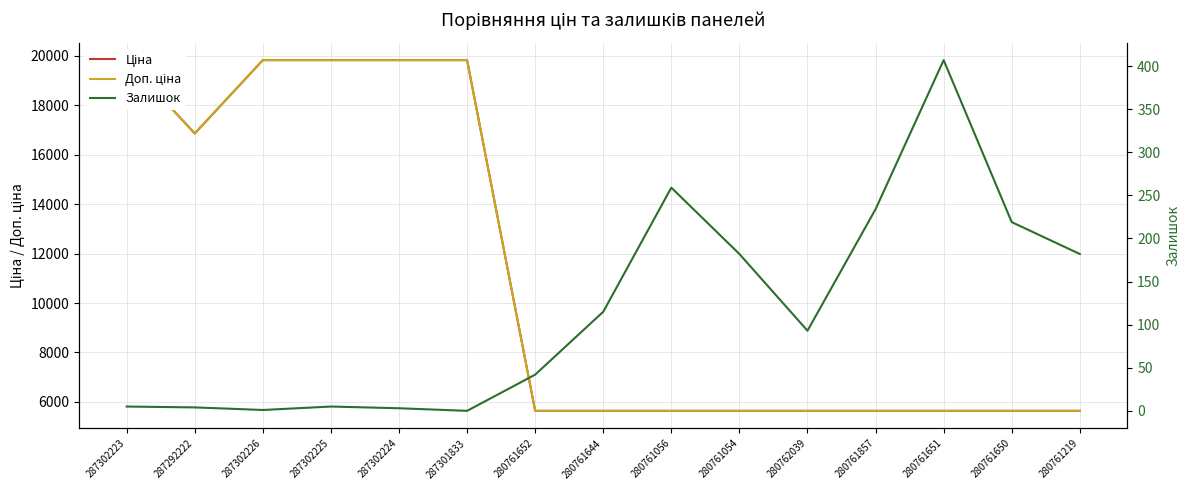

Count the number of data series in this chart.

3